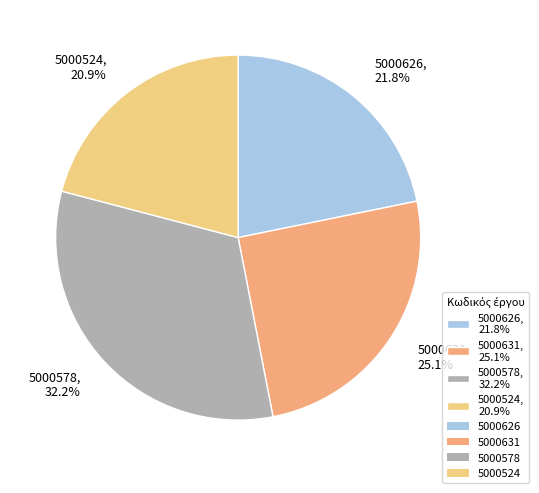

What percentage is the 5000626 slice, to the nearest percent?

22%